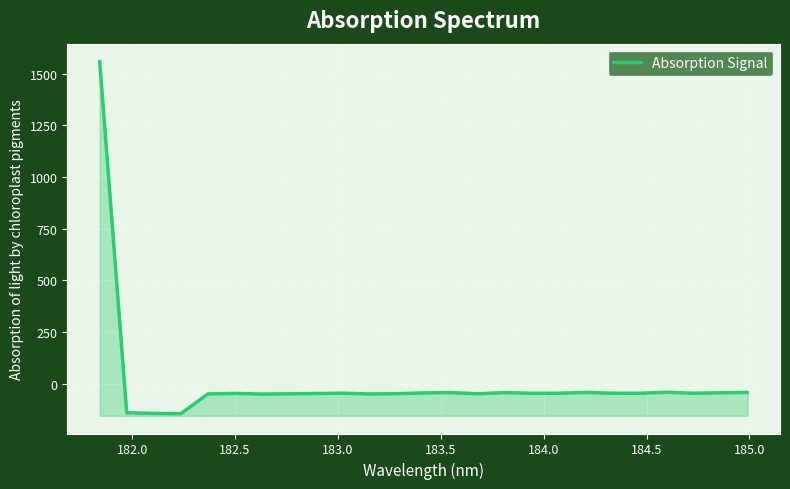

Does the chart display data point markers on the line(s)?

No